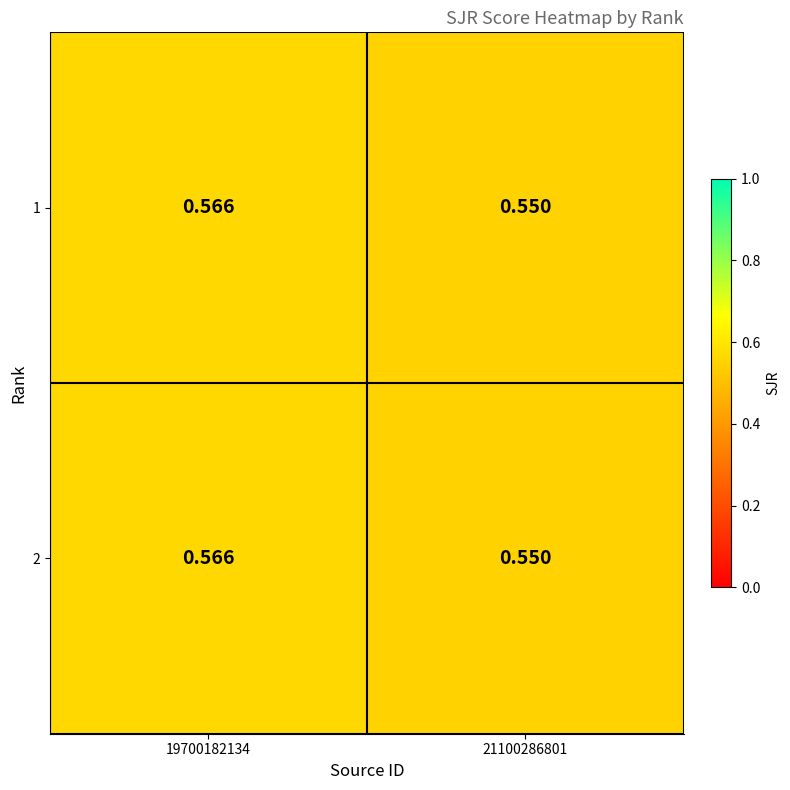

Is the value of 1 at 19700182134 greater than the value of 2 at 21100286801?

Yes